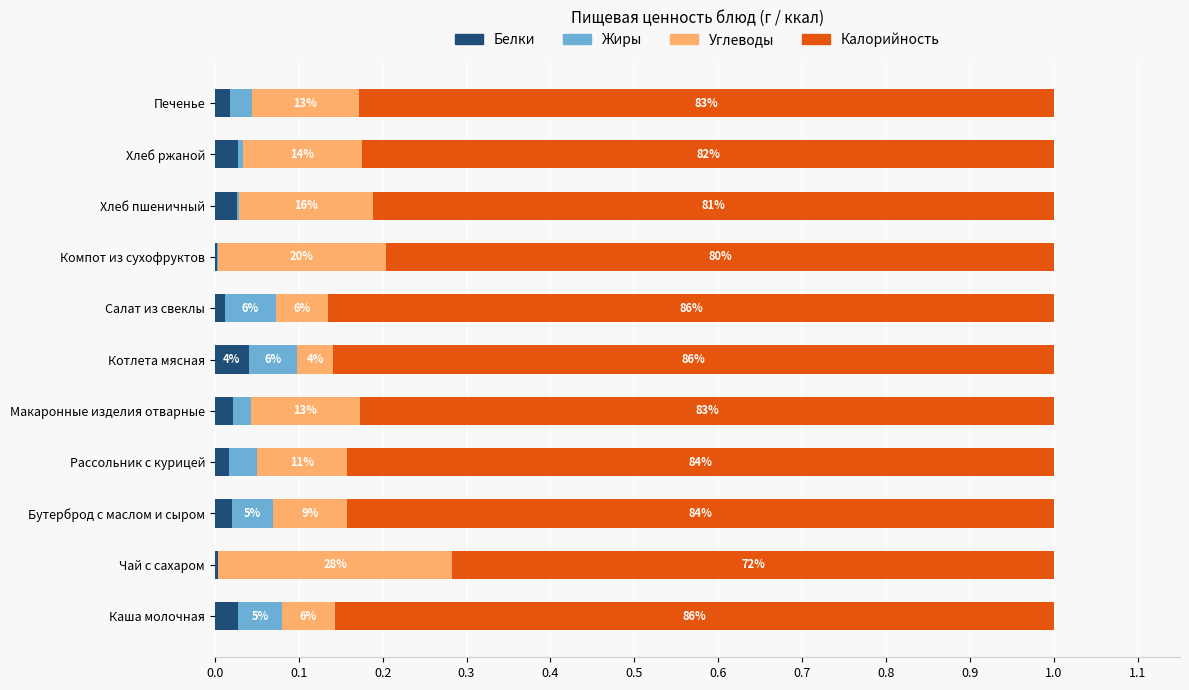

What is the sum of all Жиры values?

0.3